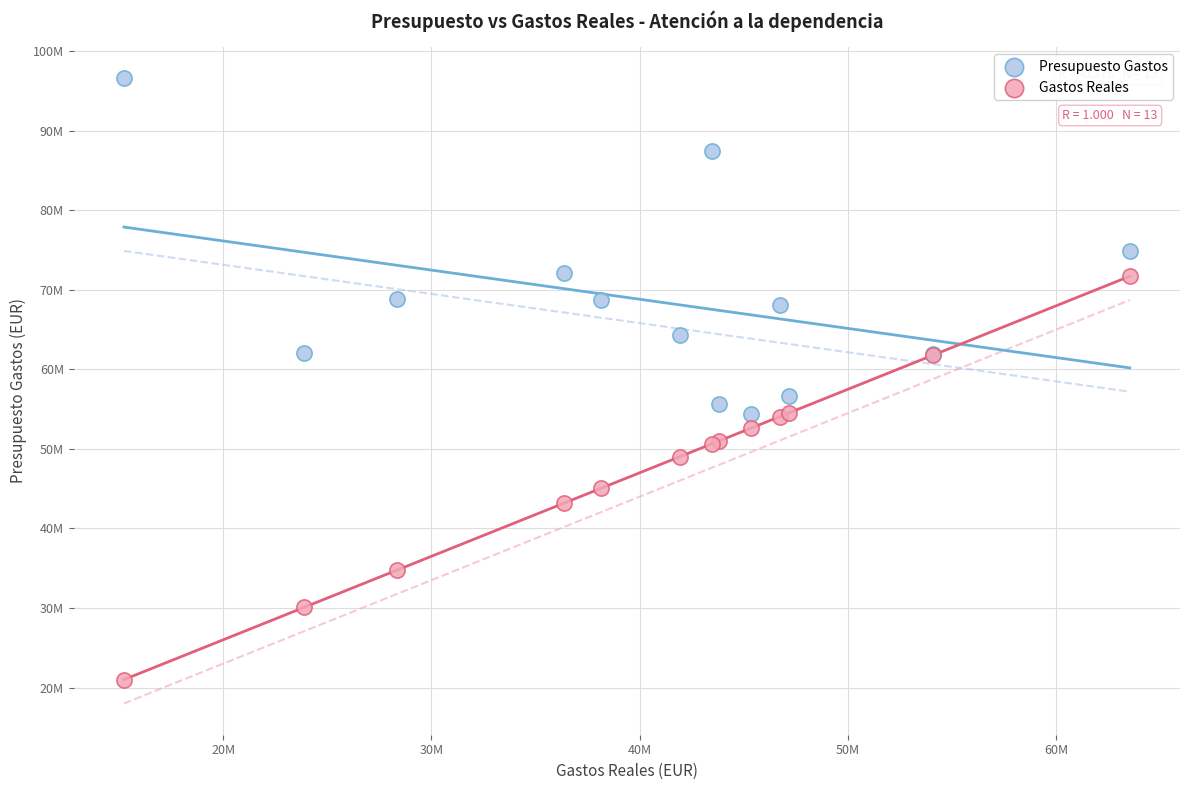

Which series has the widest spread of Y values?

Gastos Reales